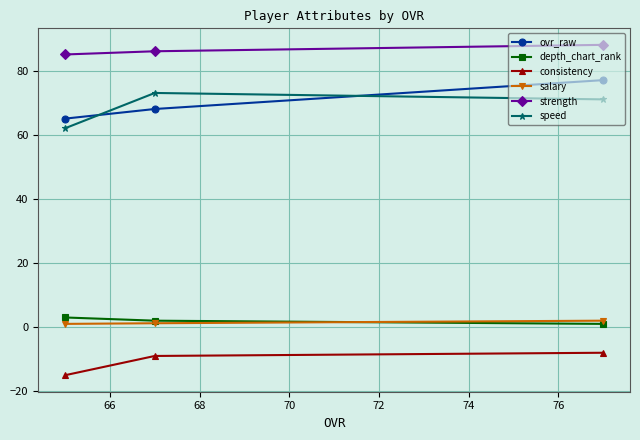

Count the number of categories in the chart.

3